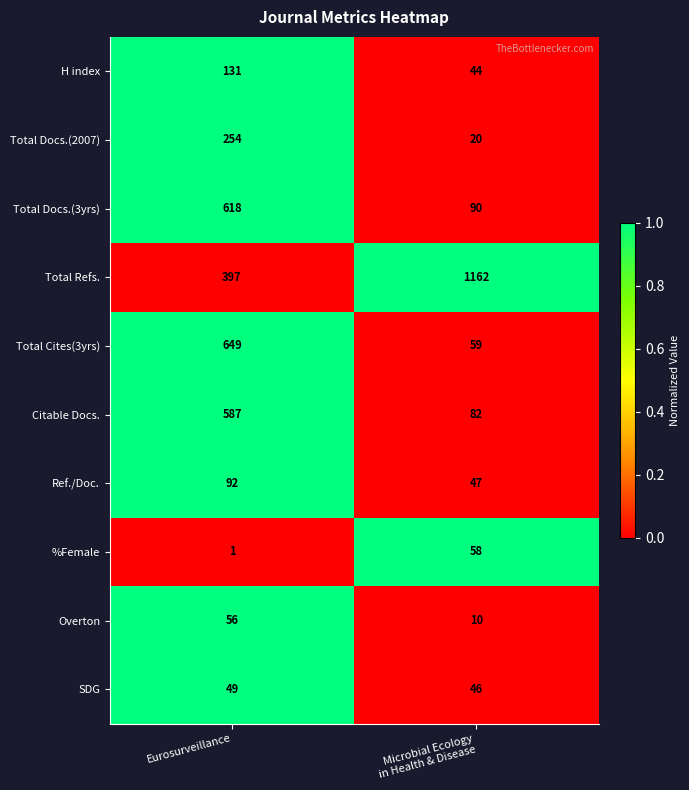

Is the value of H index at Eurosurveillance greater than the value of Ref./Doc. at Eurosurveillance?

Yes